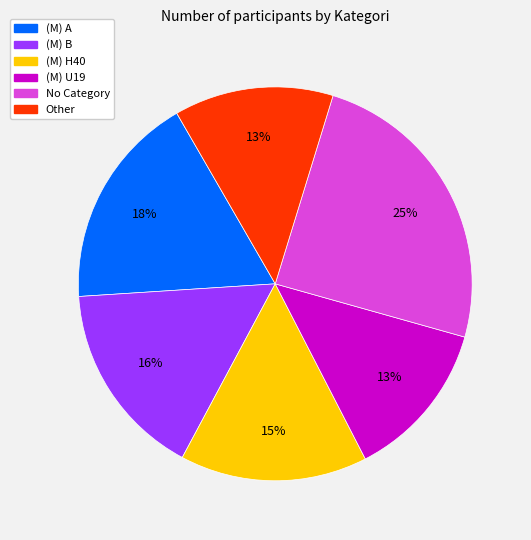

To the nearest percent, what is the difference between the largest and smallest slice percentages?

12%